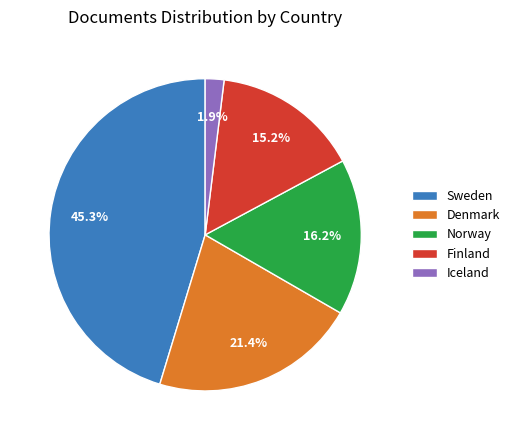

To the nearest percent, what is the average slice percentage?

20%